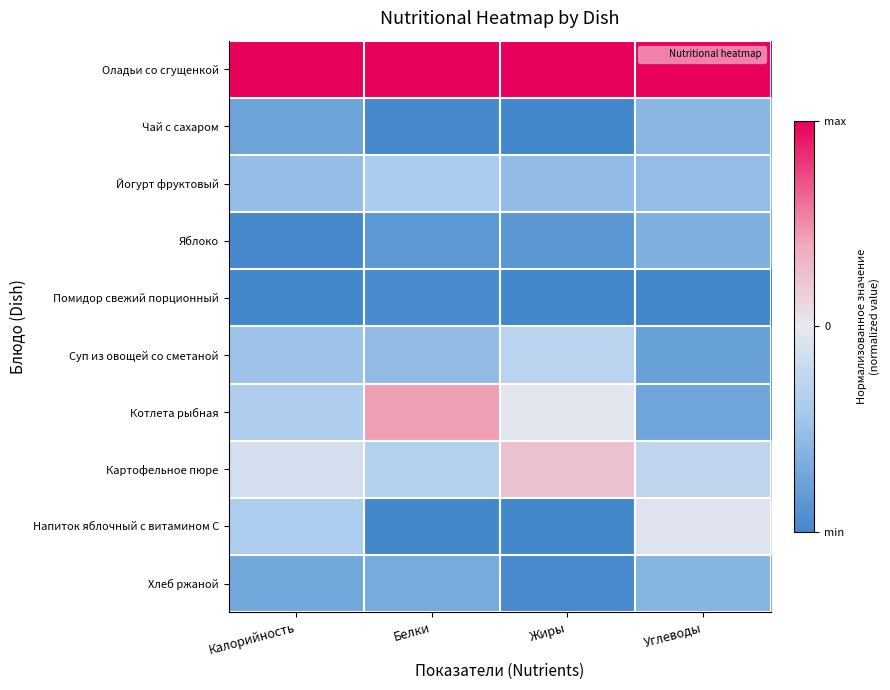

What is the greatest value displayed?

1.0